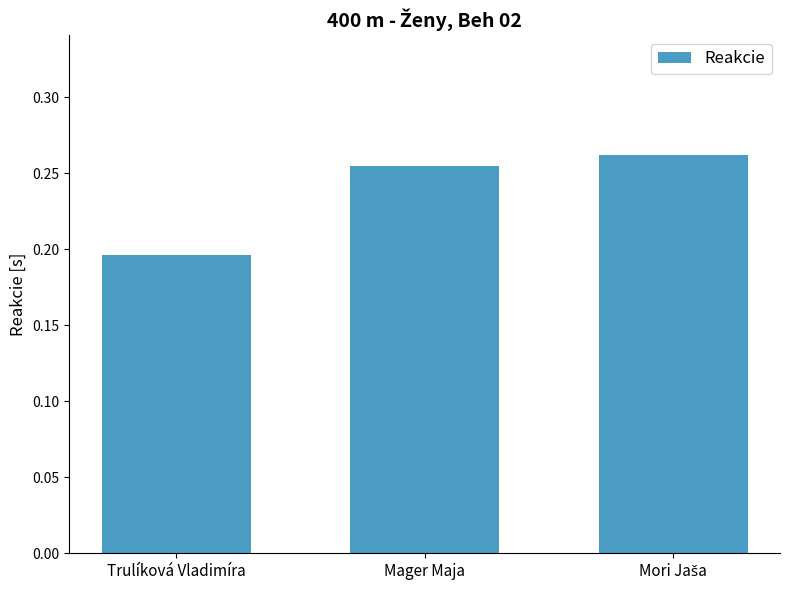

What is the difference between the maximum and minimum values?

0.1